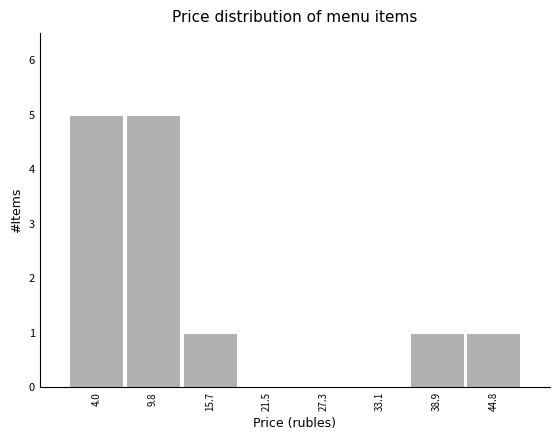

What is the height of the bar covering 36 to 42 on the x-axis? Neither the bar edges nor the heights are printed on the chart, so give them approximately, as read against the axes.

1